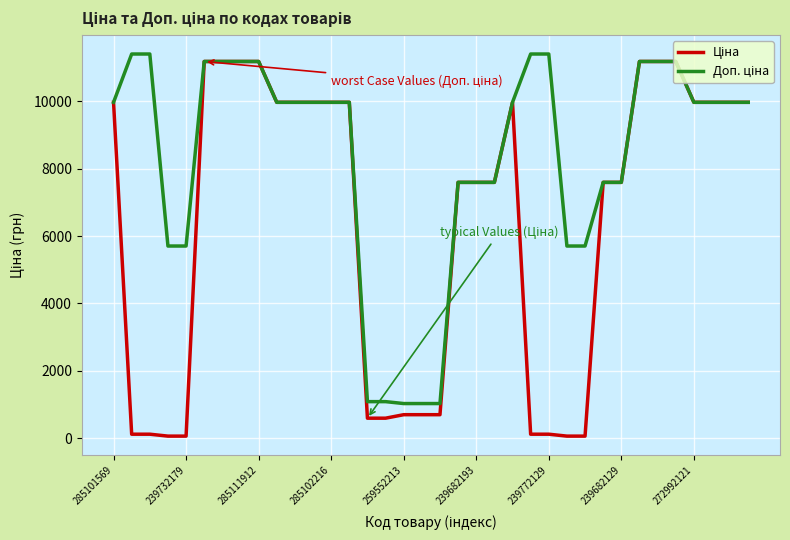

What is the maximum value shown in the chart?

11410.0